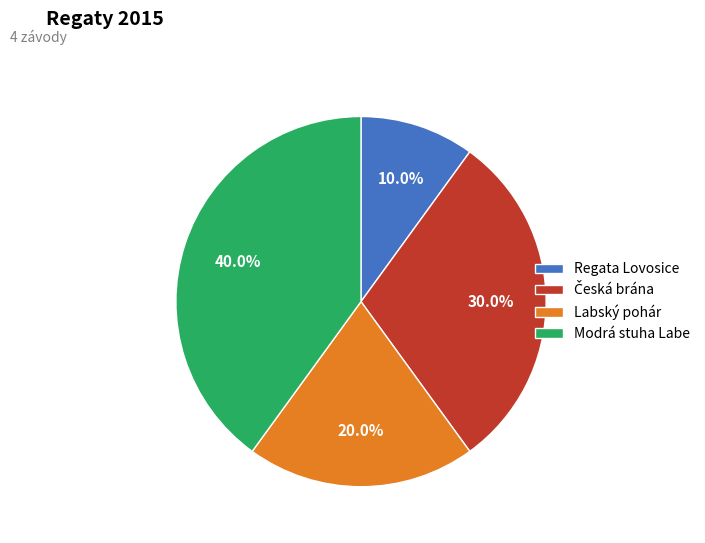

Count the number of slices in the pie.

4